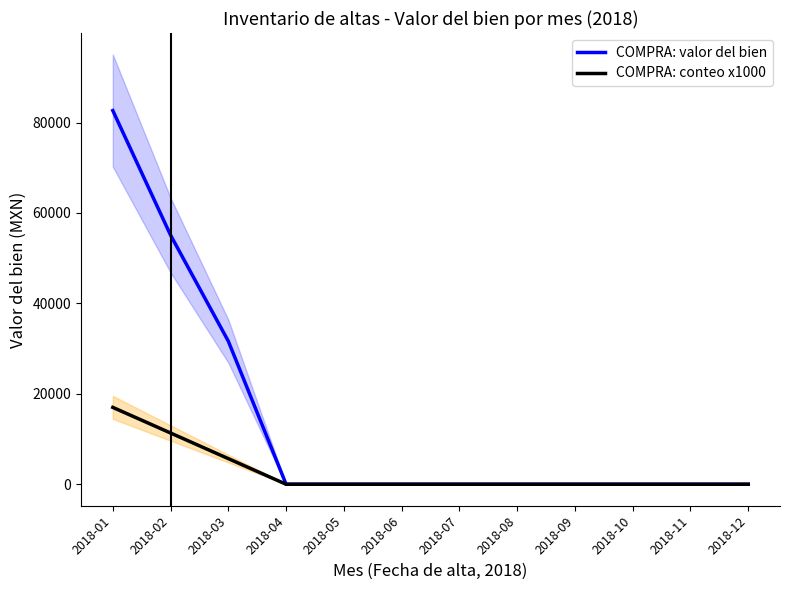

True or false: COMPRA: valor del bien has more than 2 points higher than both neighbors.

False